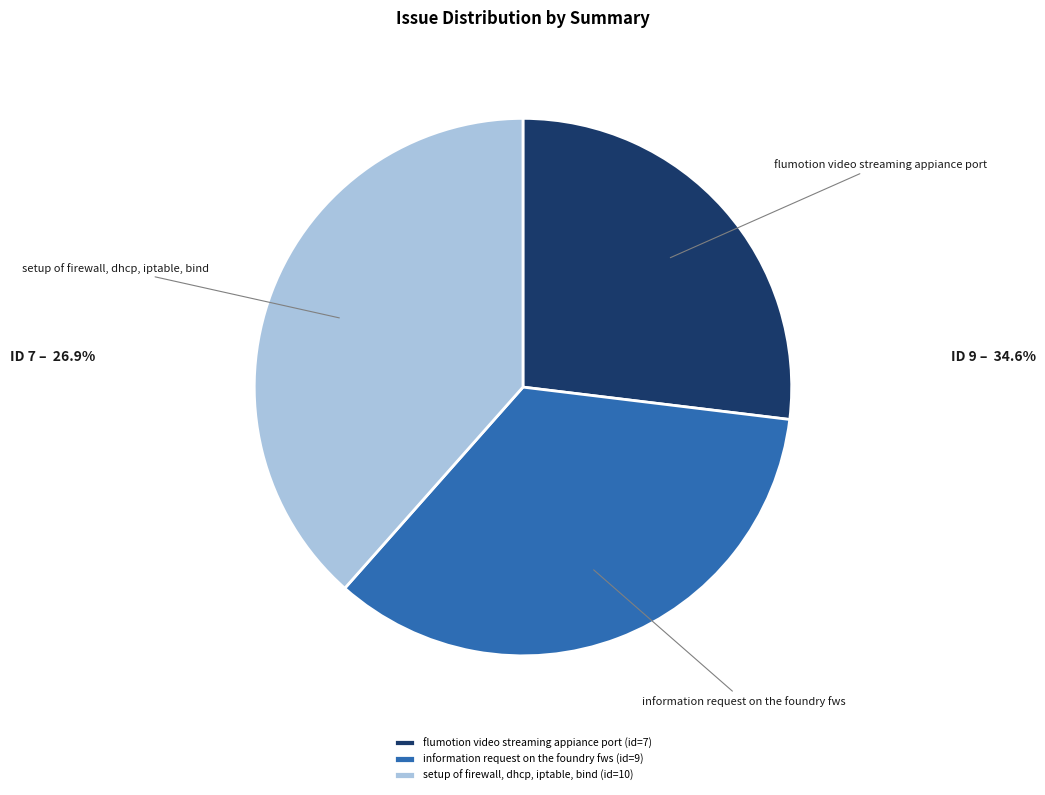

Rank the categories by value from lowest to highest.

flumotion video streaming appiance port, information request on the foundry fws, setup of firewall, dhcp, iptable, bind